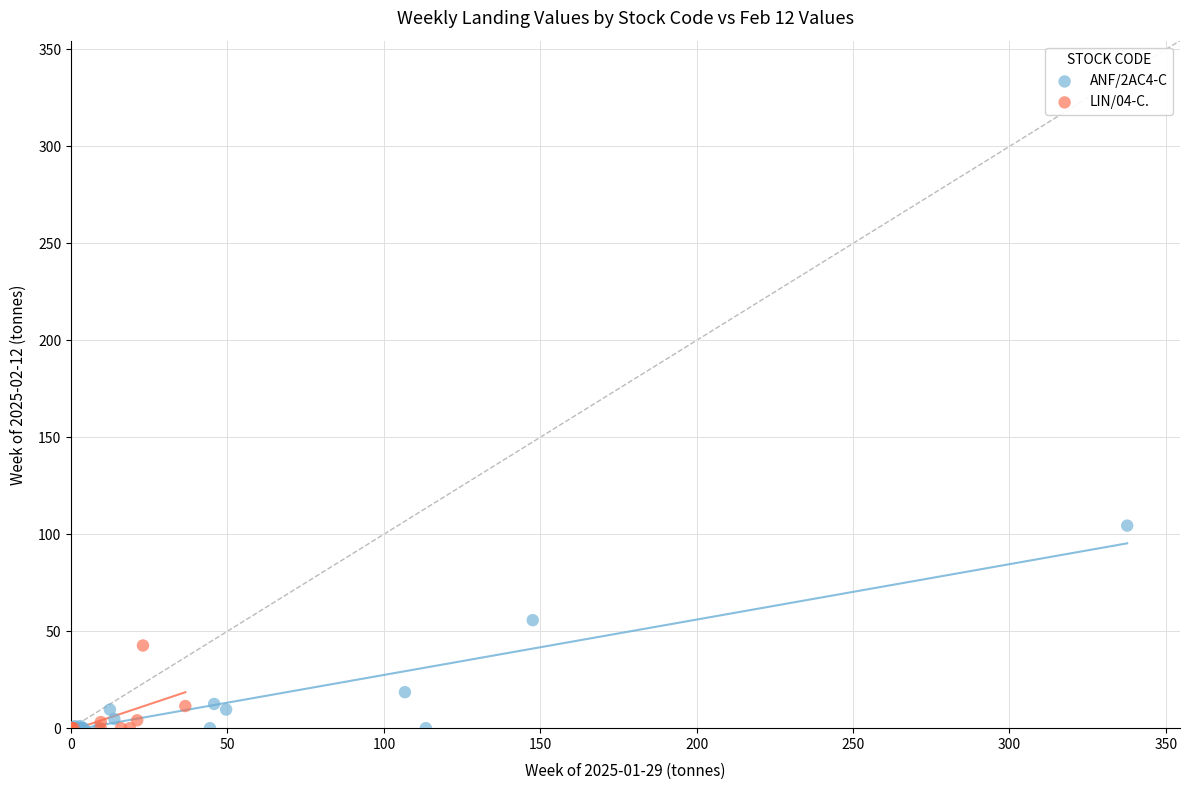

Which series has the largest Y range (max minus min)?

ANF/2AC4-C